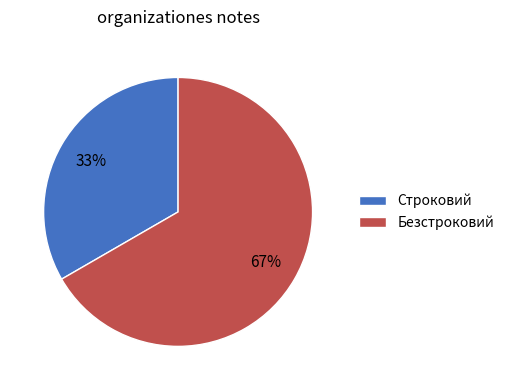

Which has a higher value, Безстроковий or Строковий?

Безстроковий